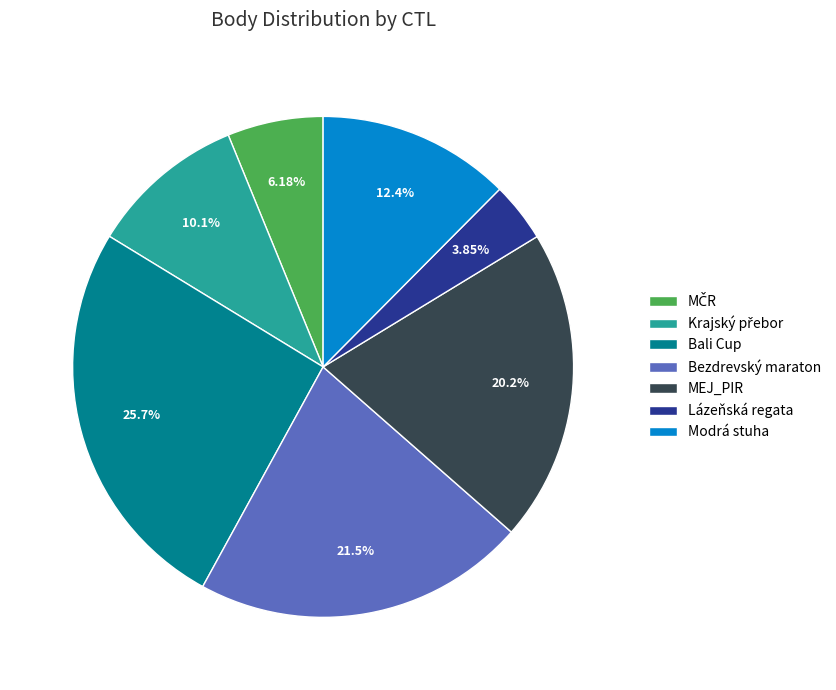

Do Lázeňská regata and Modrá stuha together represent more than half of the pie?

No